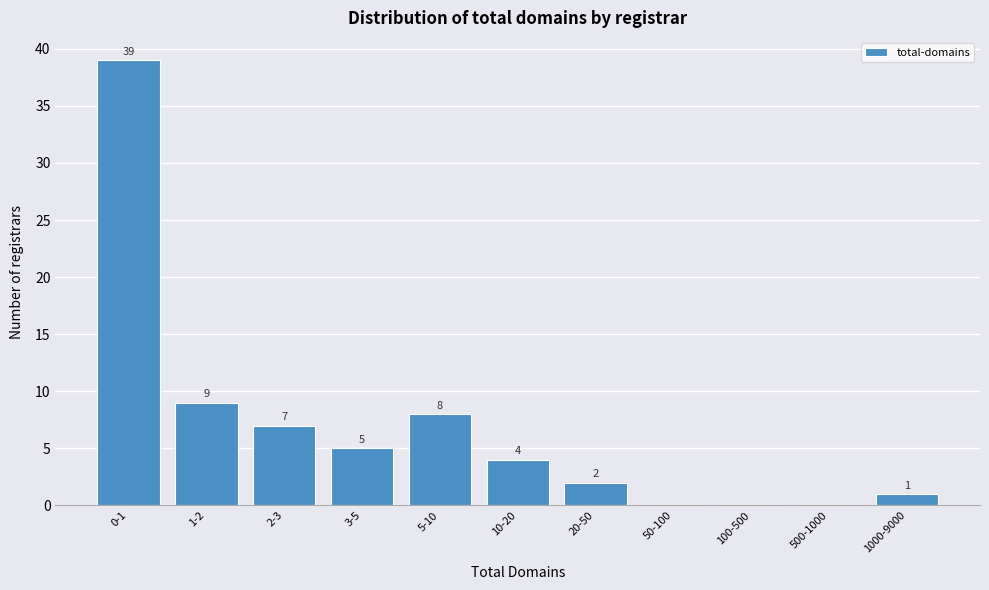

Reading left to right, extract all data points from this chart.

0-1=39	1-2=9	2-3=7	3-5=5	5-10=8	10-20=4	20-50=2	50-100=0	100-500=0	500-1000=0	1000-9000=1